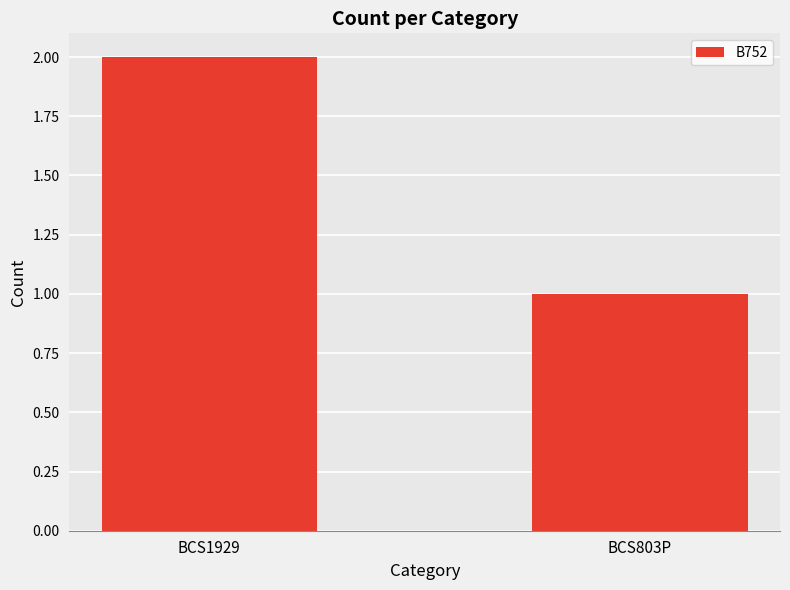

Reading left to right, transcribe all the data shown in this chart.

2	1